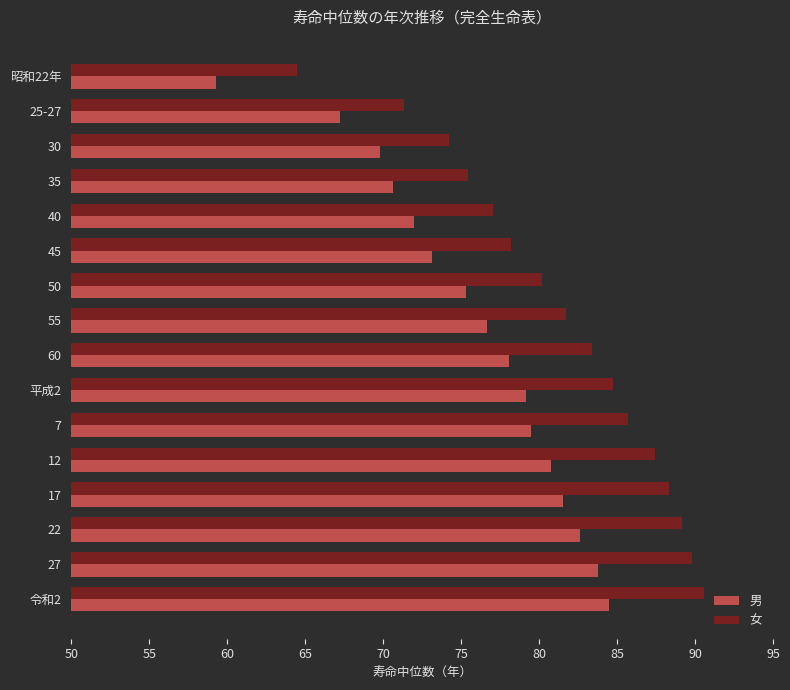

What is the spread (max minus min) of values at 25-27?

4.1